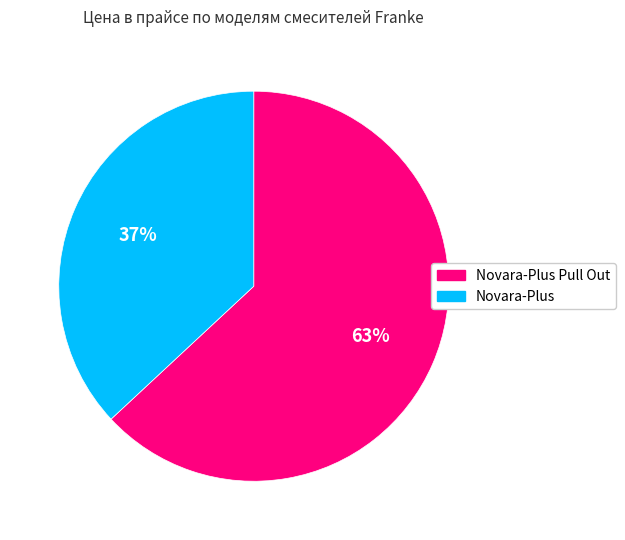

How many segments does this pie chart have?

2